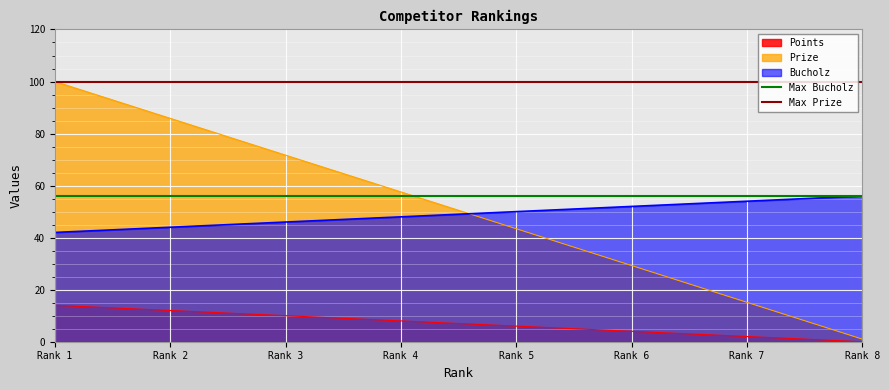

True or false: Bucholz and Points cross at least once.

False